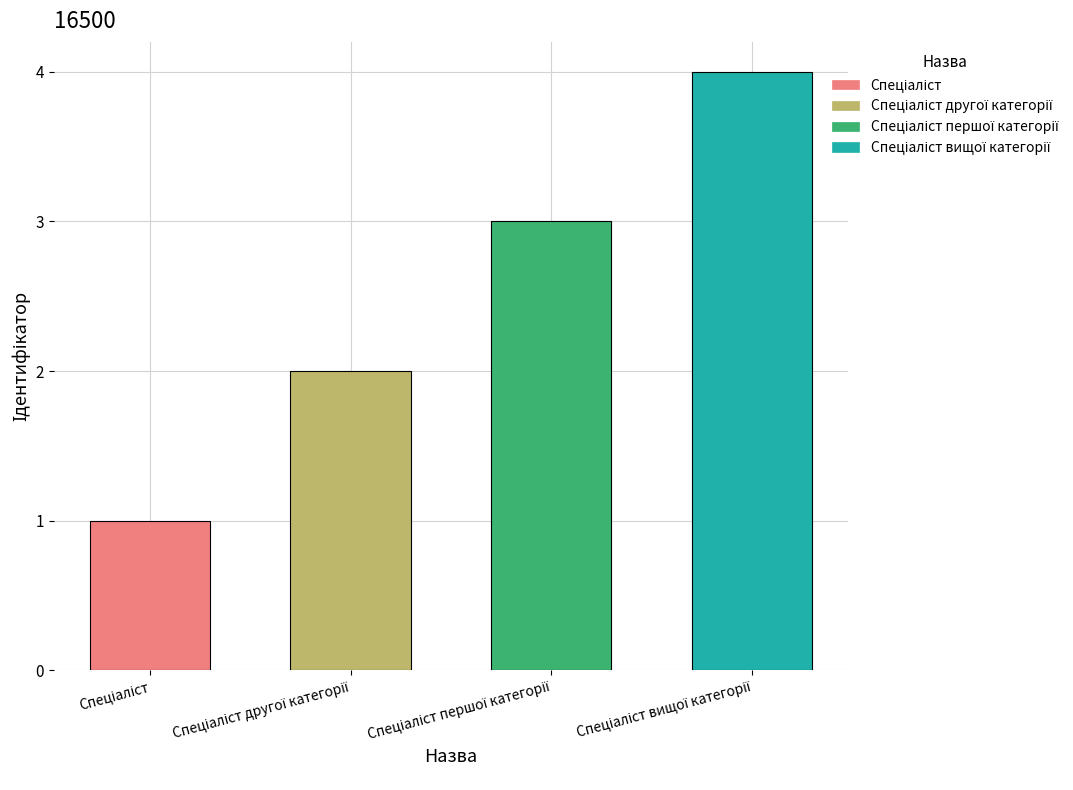

How many categories are shown in the chart?

4